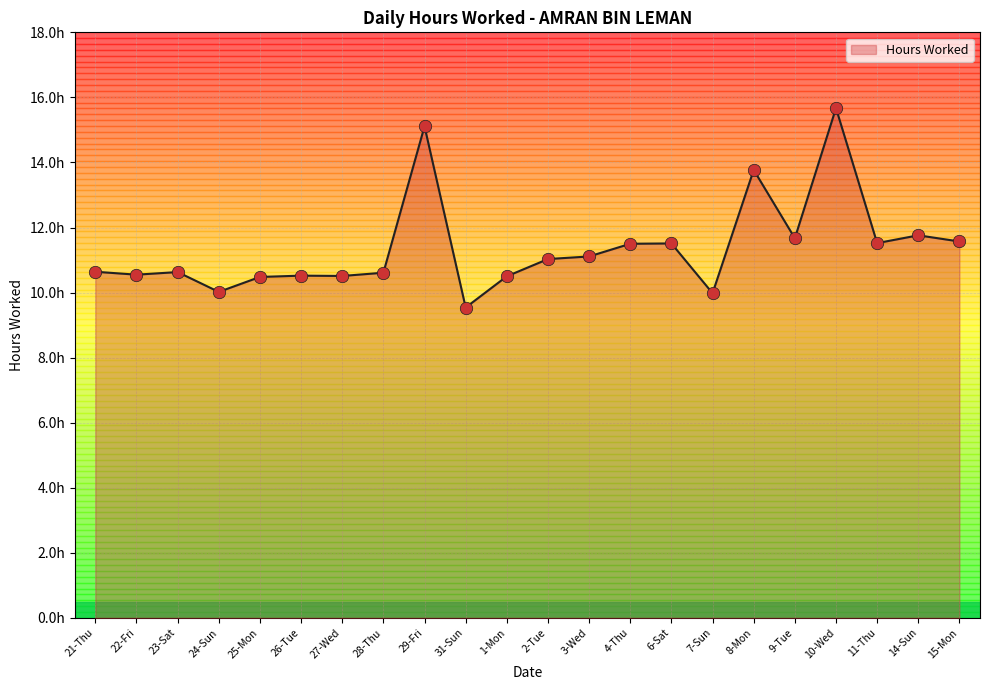

What is the ratio of the value at 8-Mon to the value at 14-Sun?

1.2